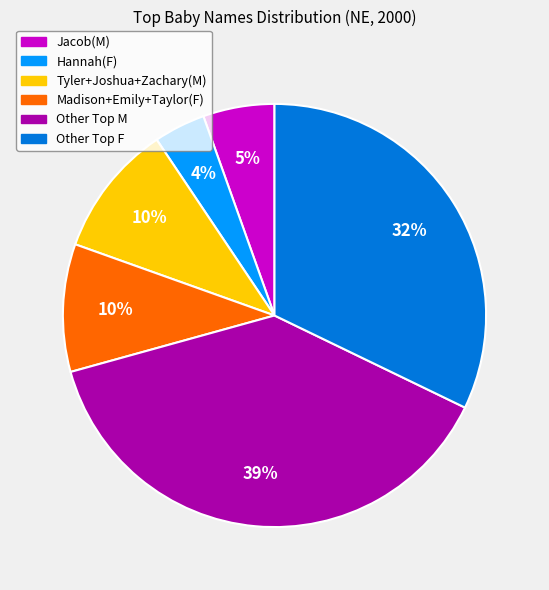

Is there any slice that represents more than half of the pie?

No